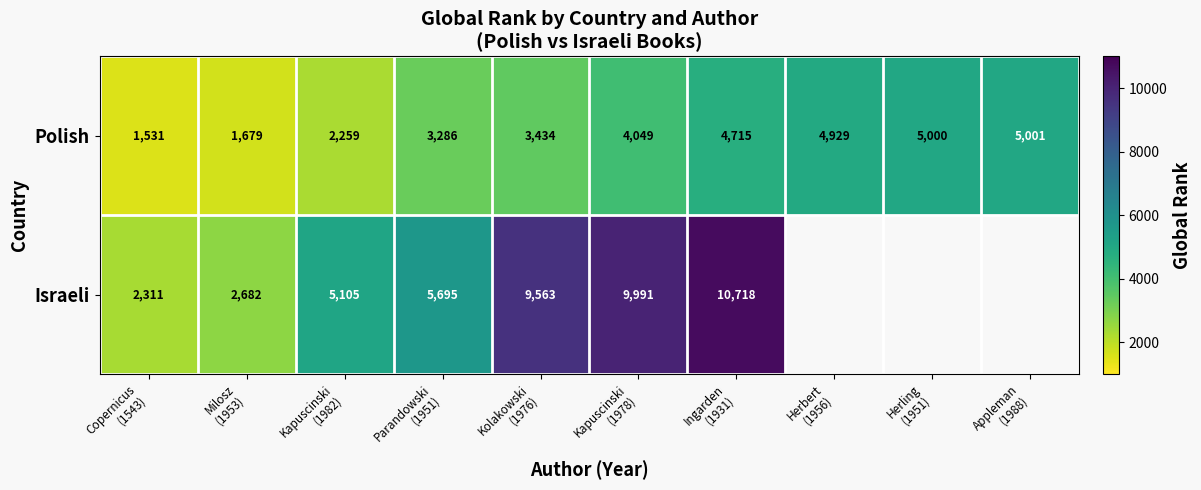

What is the highest value of the Polish series?

5001